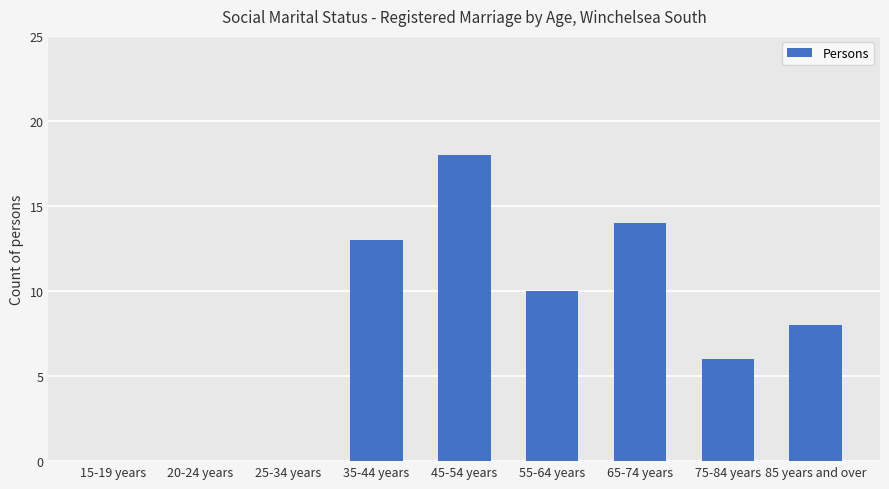

What is the ratio of the value at 55-64 years to the value at 65-74 years?

0.7